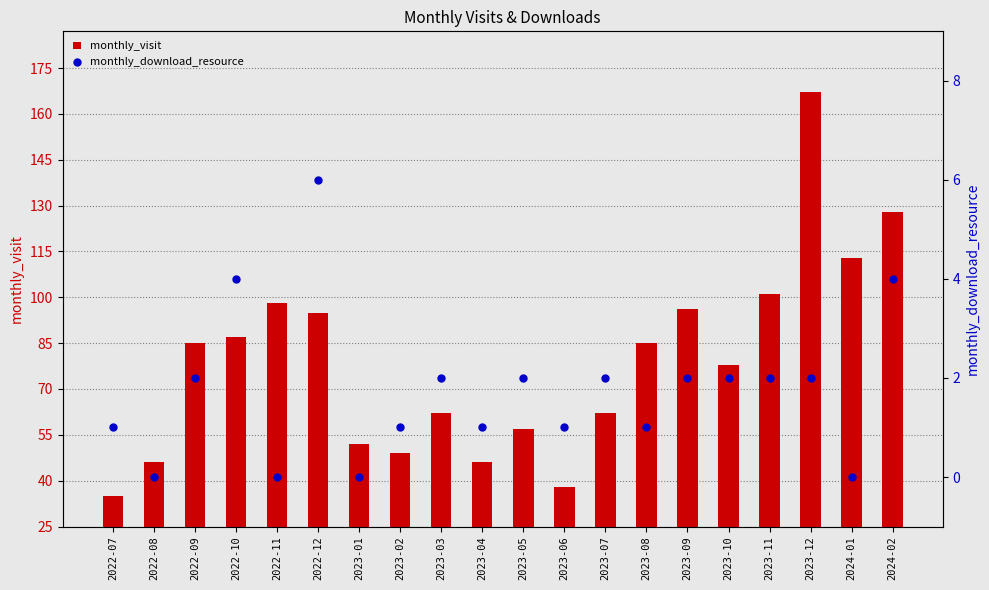

Which series has the largest total across all categories?

monthly_visit